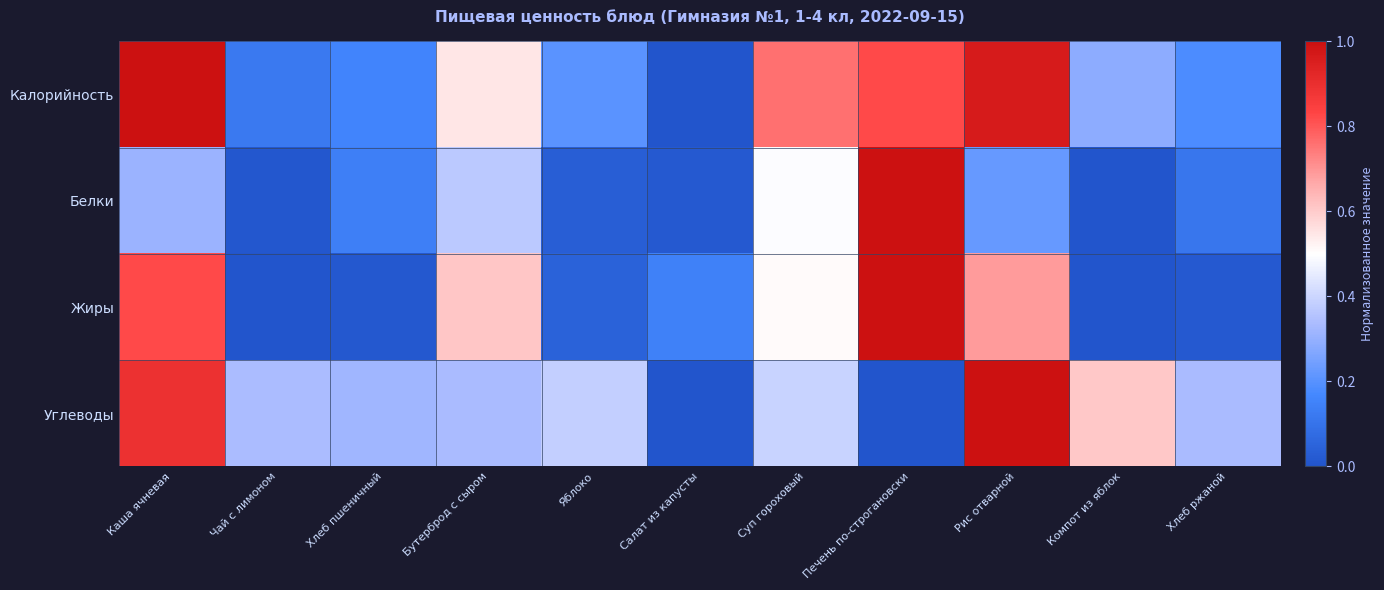

Which series changed the most between Каша ячневая and Салат из капусты?

Калорийность